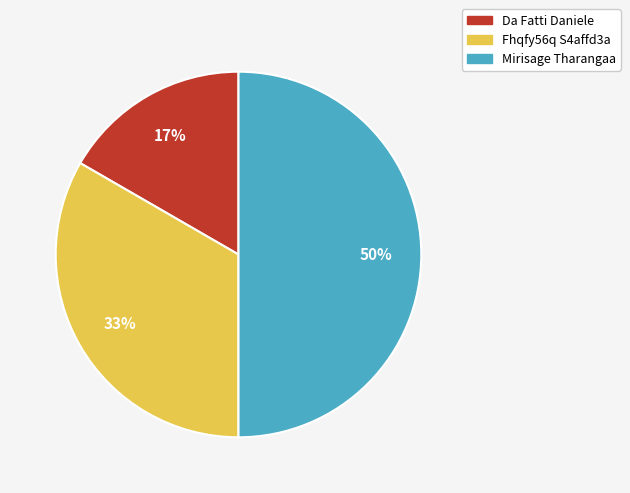

How many slices are in this pie chart?

3